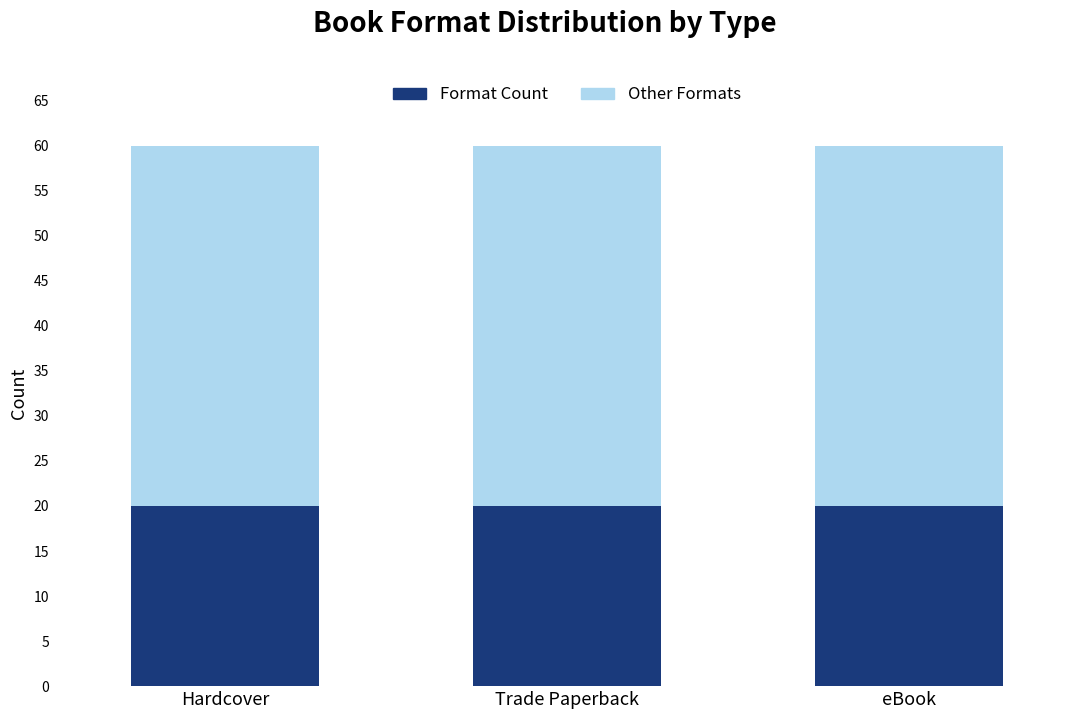

At which label does Other Formats reach its peak?

Hardcover